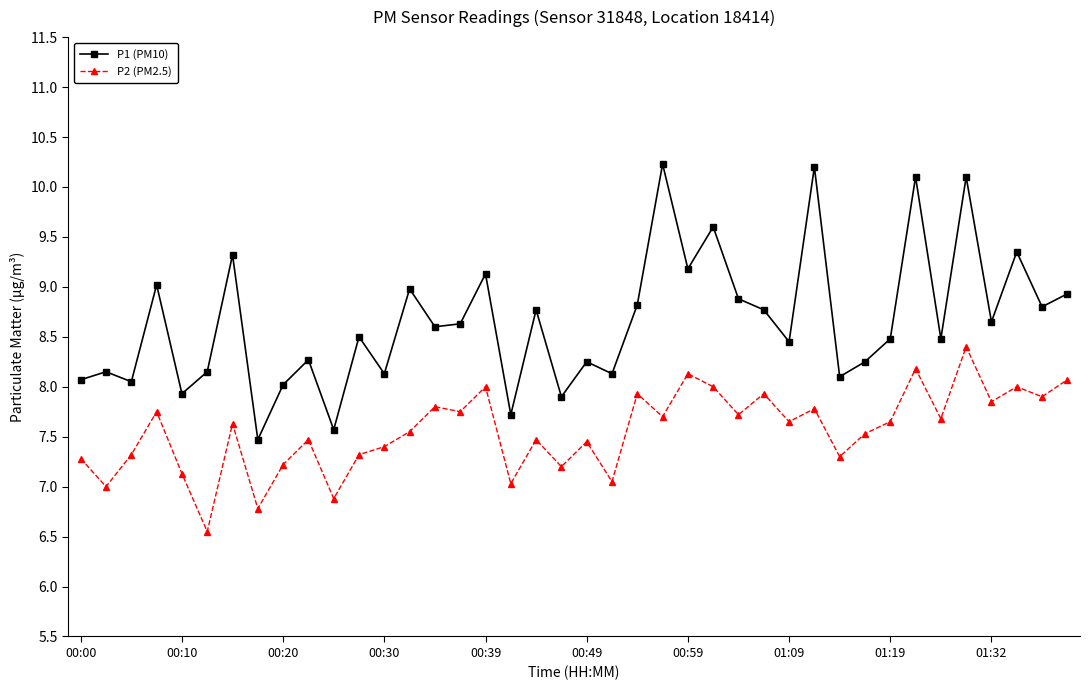

What is the minimum value for P1 (PM10)?

7.5